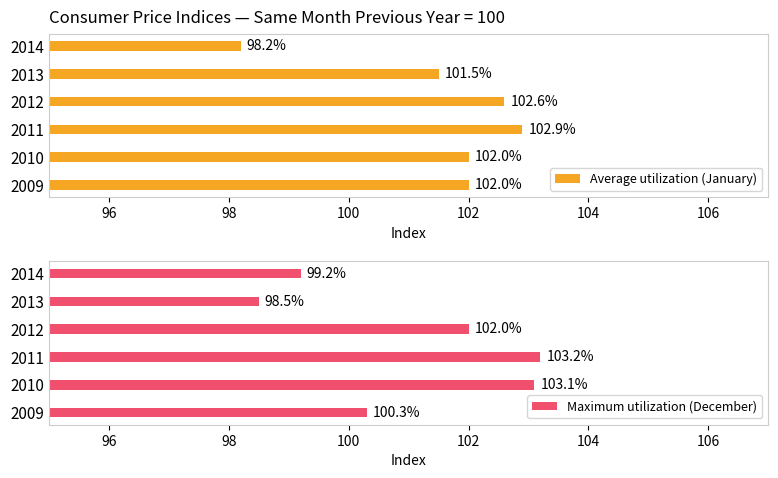

How many data points in Average utilization (January) are above 102?

2